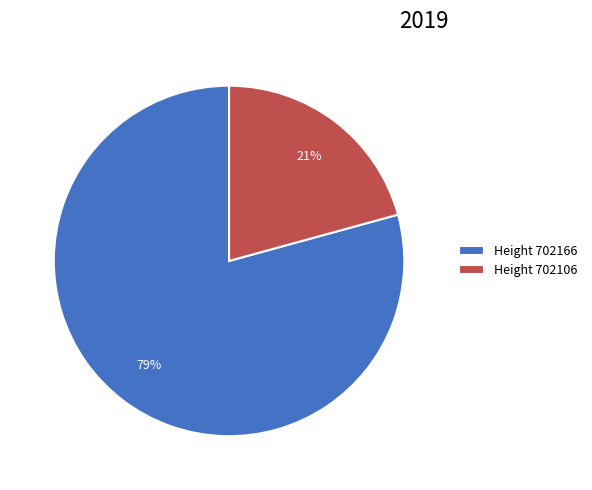

How many slices are in this pie chart?

2